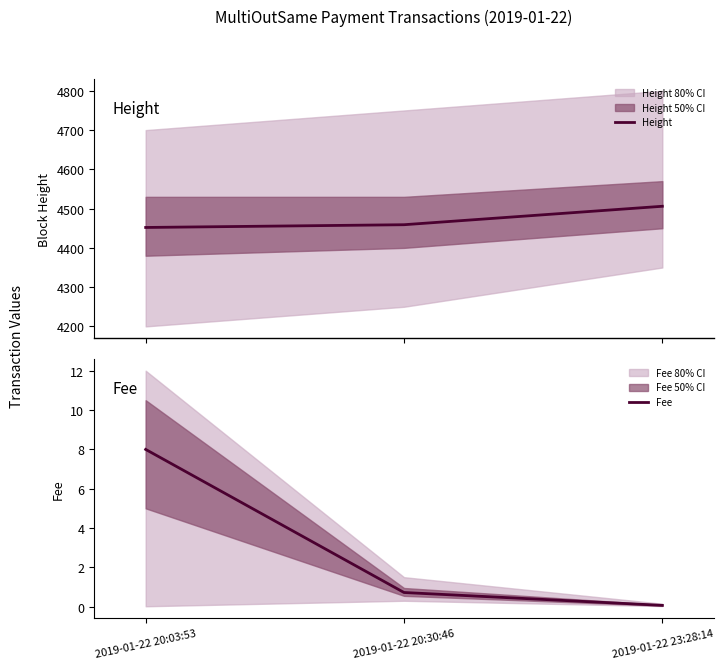

The value of Fee at 2019-01-22 20:03:53 is 8.0. True or false?

True